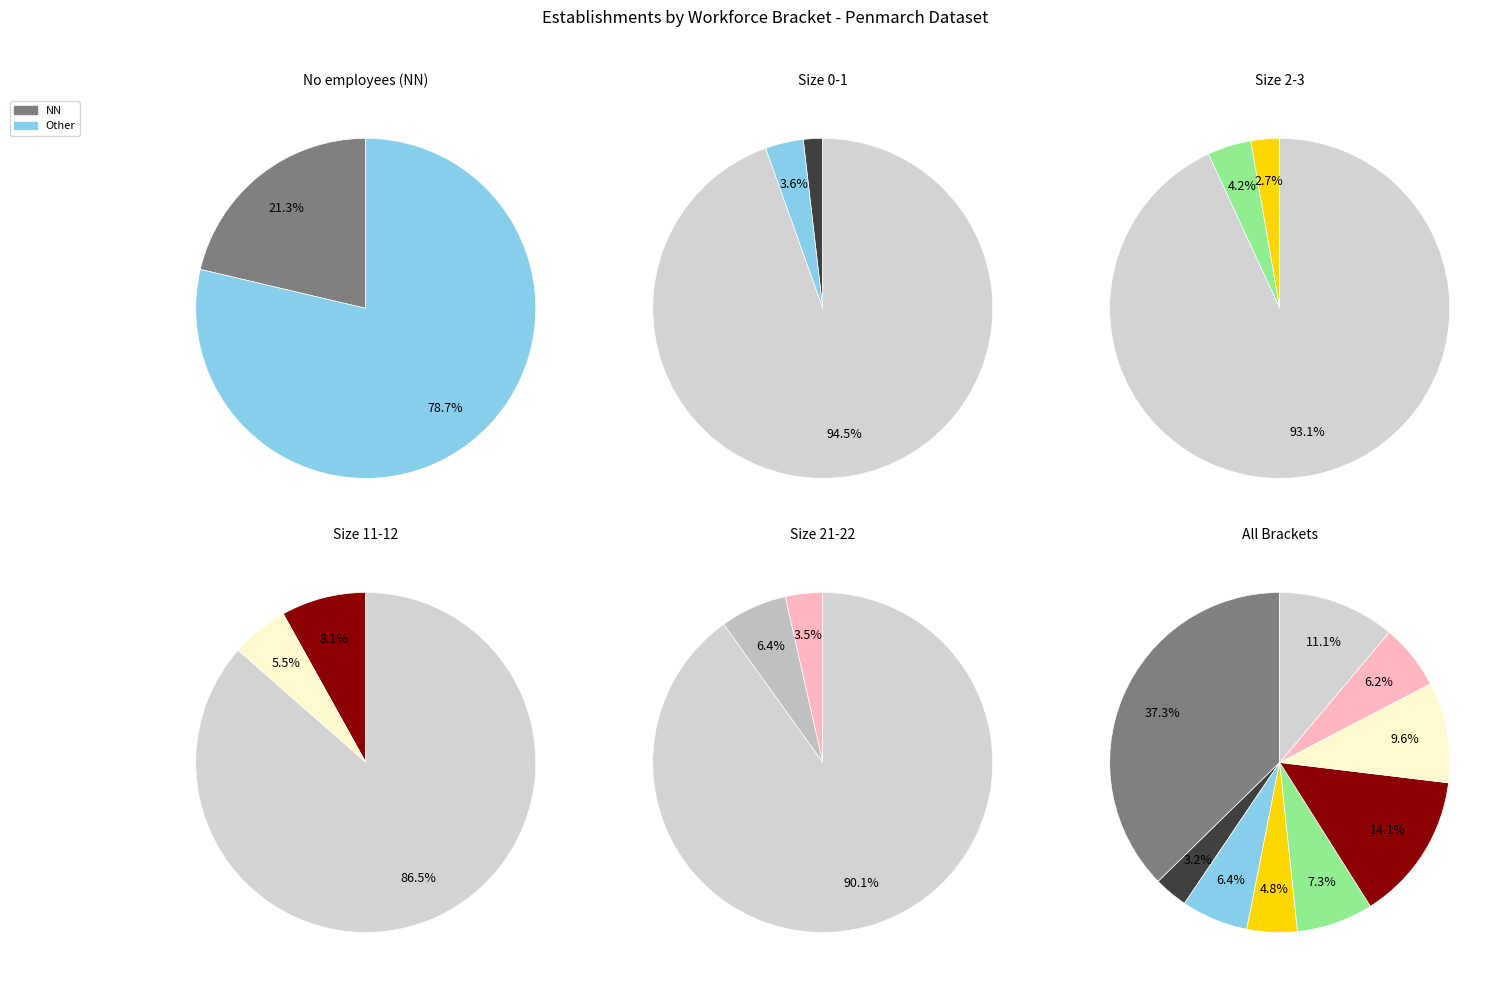

Count the number of slices in the pie.

9